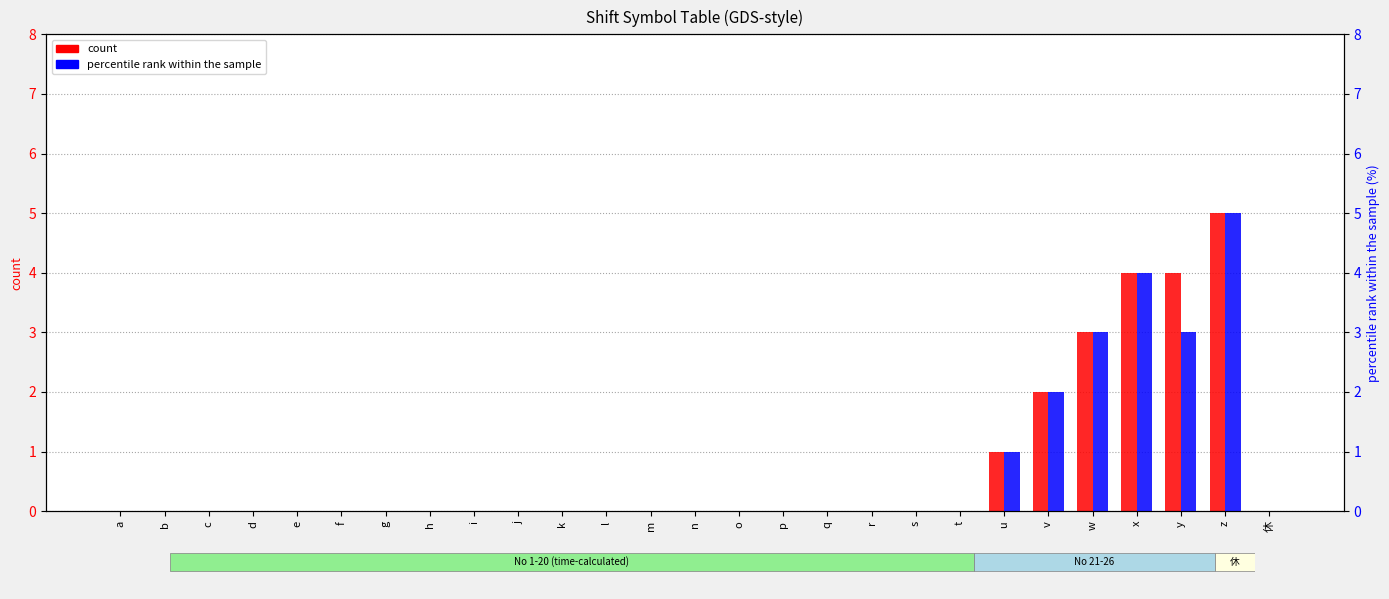

What is the label of the 6th bar from the left?

f